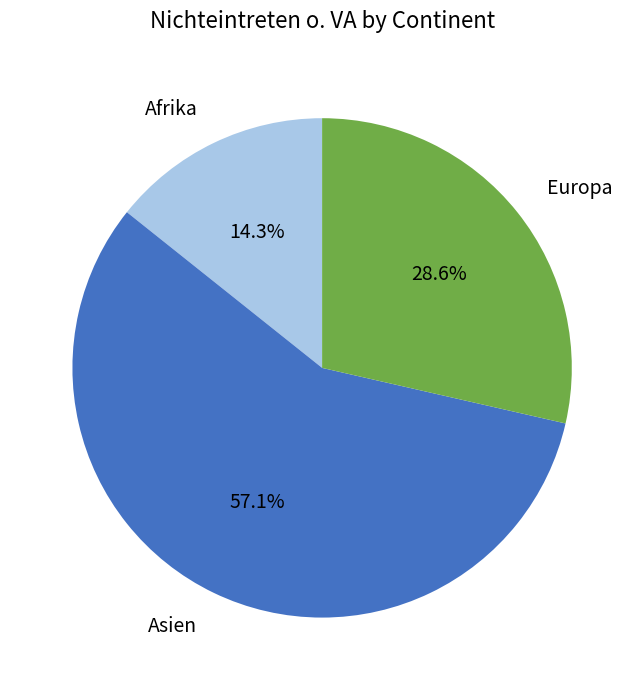

To the nearest percent, what is the combined percentage of Europa and Asien?

86%